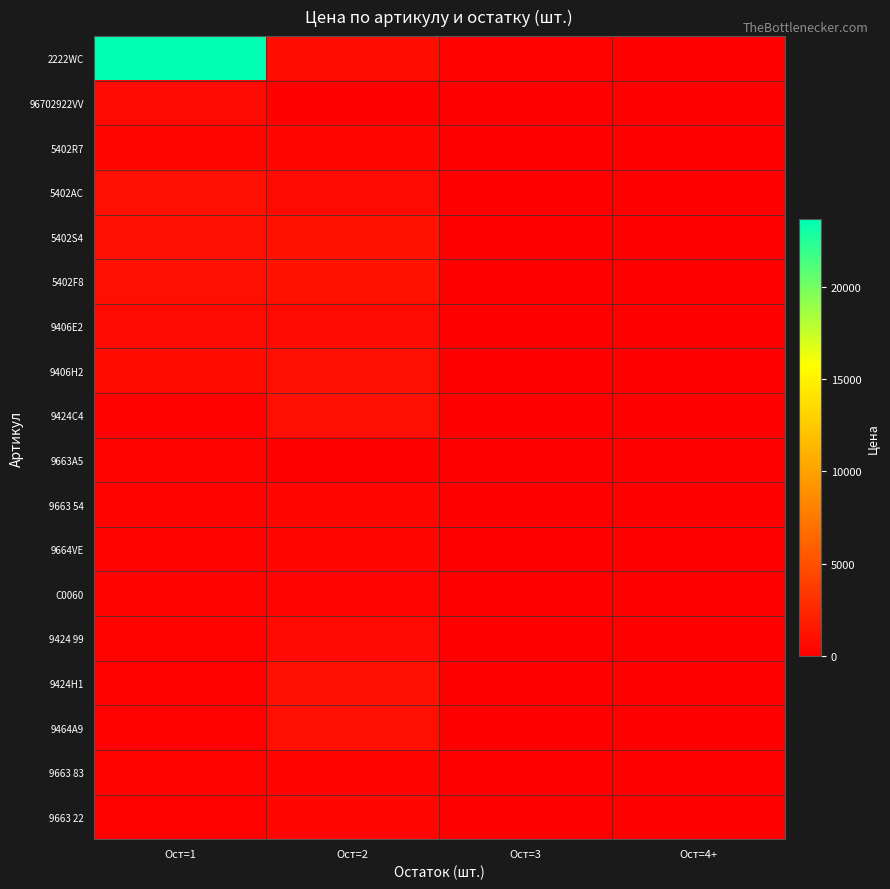

What is the greatest value displayed?

23663.0